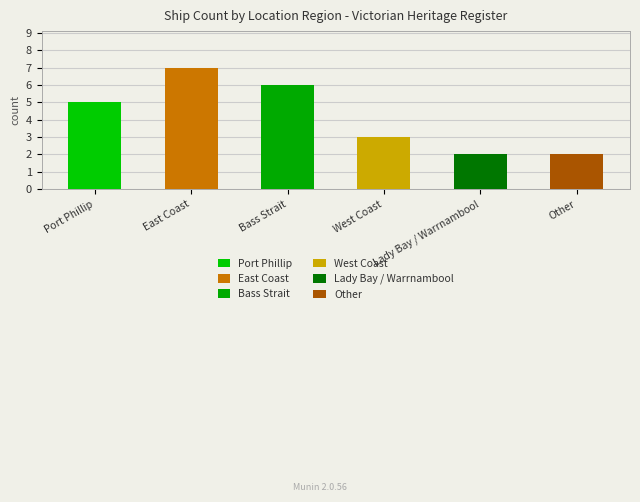

Which label corresponds to the largest value in the chart?

East Coast